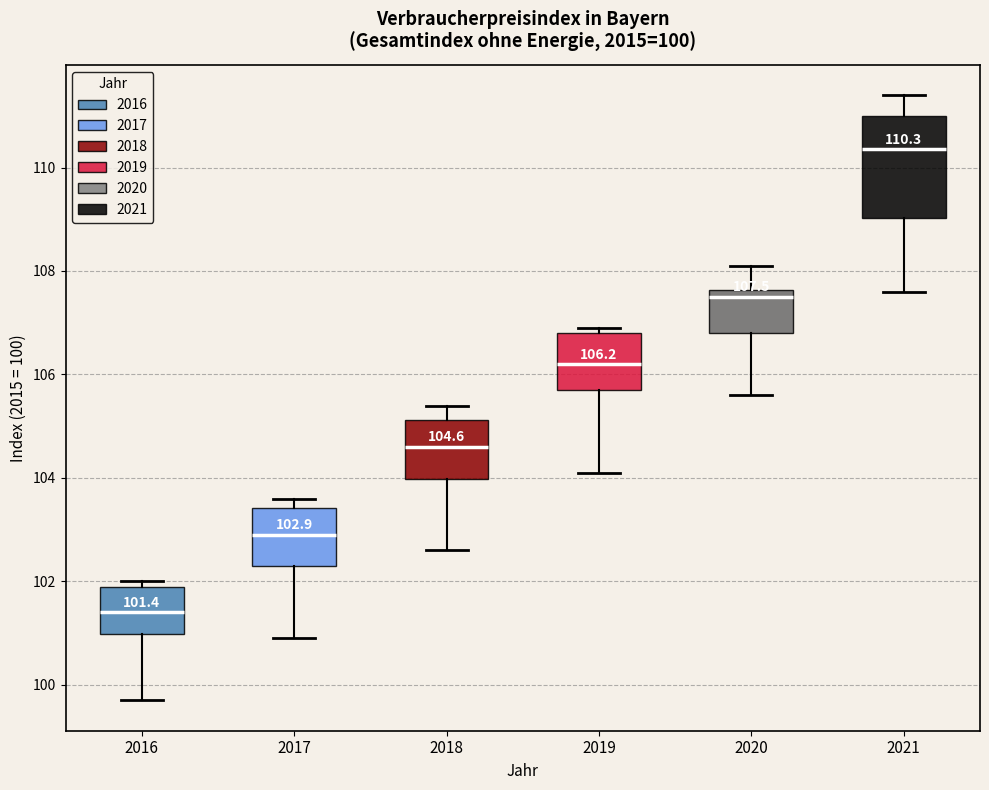

Which box is the tallest, from its lower edge to its upper edge?

2021